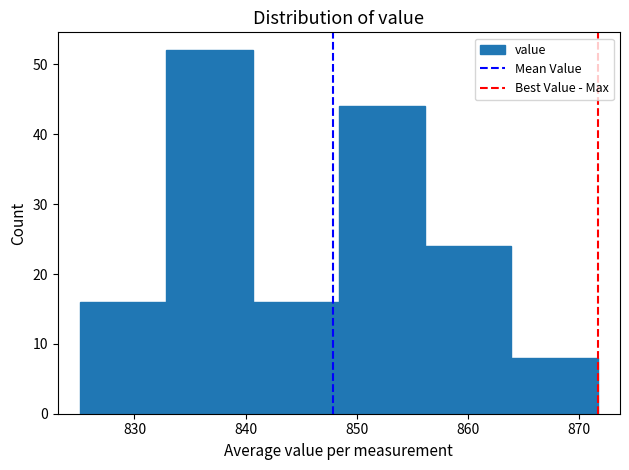

Reading left to right, transcribe this chart: for each bar, give the range it covers on the x-axis and its height. Neither the bar edges nor the heights are printed on the chart, so give them approximately, as read against the axes.

825 to 833: 16
833 to 841: 52
841 to 848: 16
848 to 856: 44
856 to 864: 24
864 to 872: 8